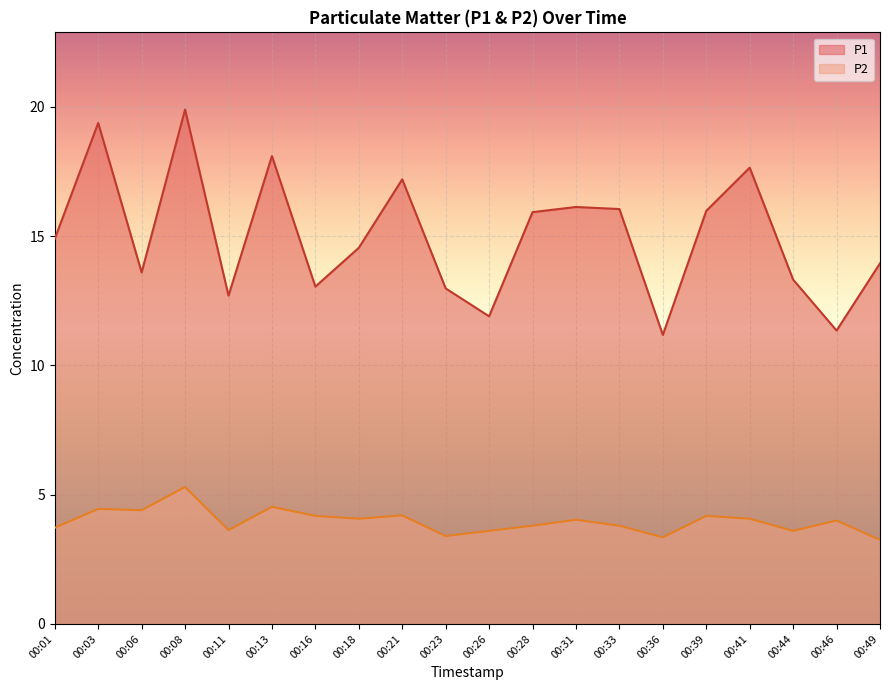

Where does the P2 series first go above 4?

00:03